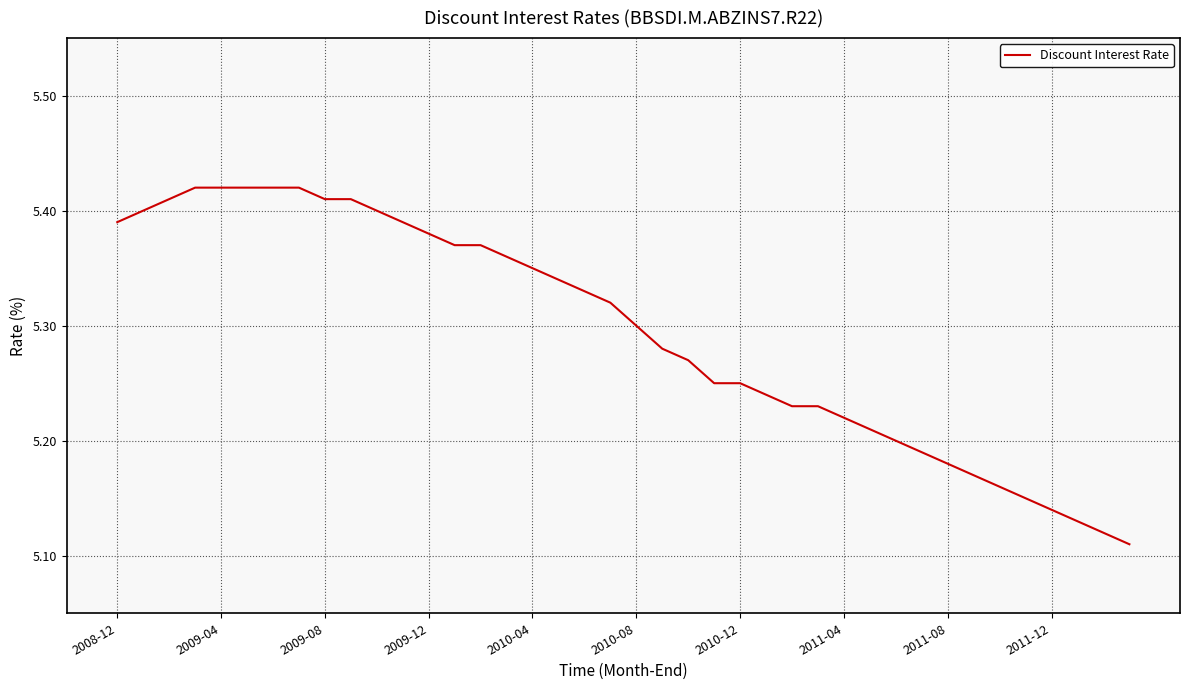

What is the difference between the maximum and minimum values?

0.3